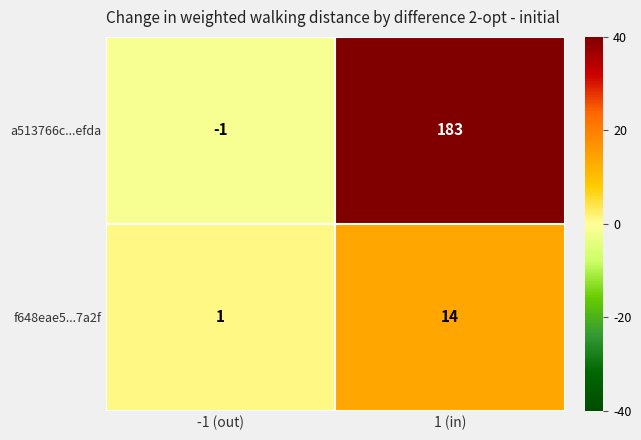

What is the difference between the maximum and minimum values in the a513766c...efda series?

184